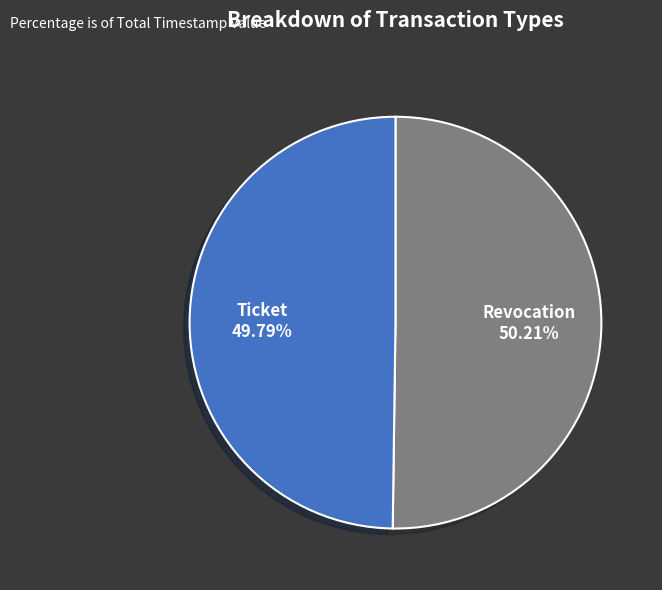

What is the ratio of the value at Ticket to the value at Revocation?

1.0